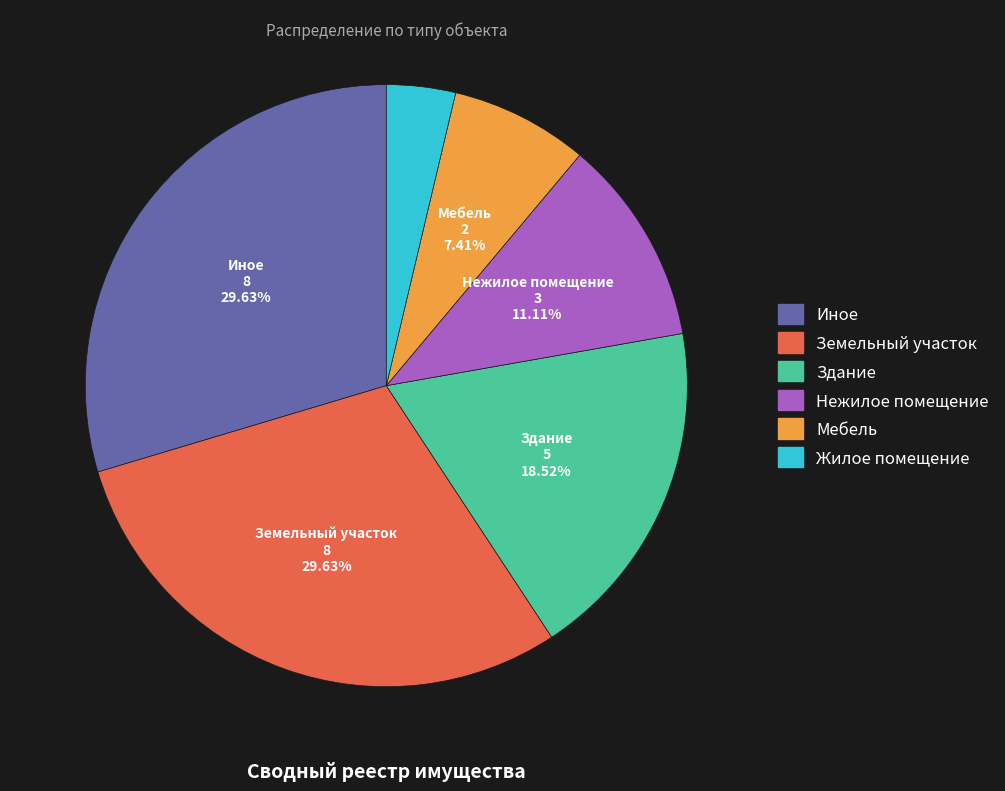

How many slices are in this pie chart?

6